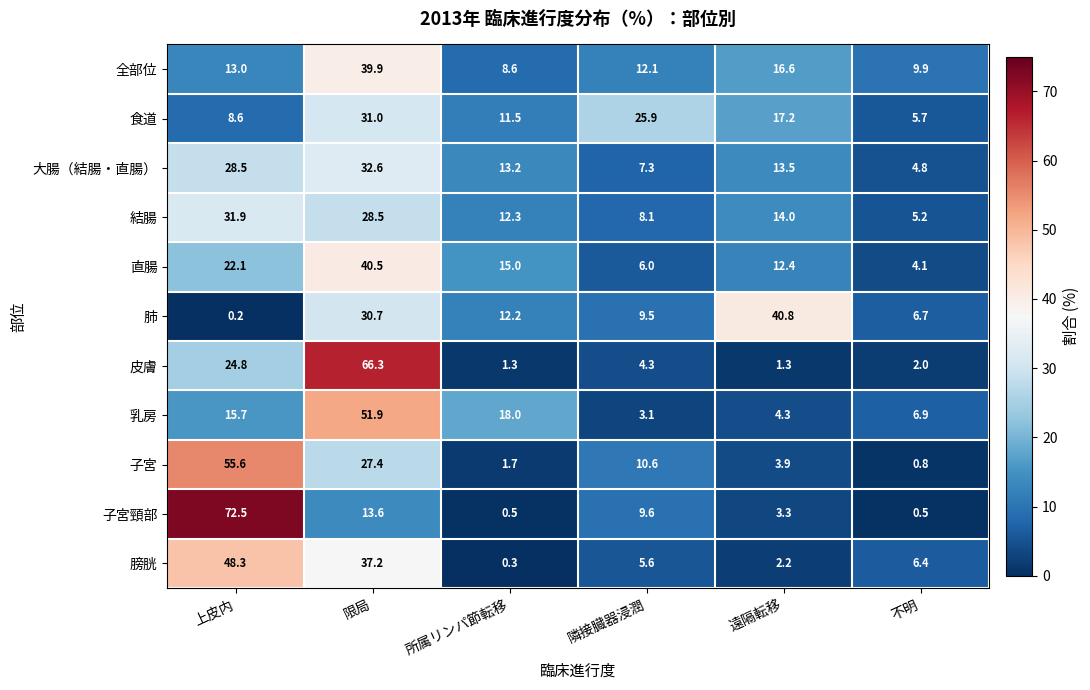

At which category is the sum across all series the highest?

限局